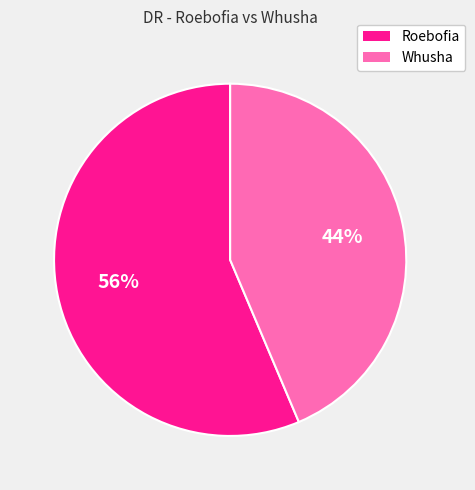

To the nearest percent, what is the average slice percentage?

50%